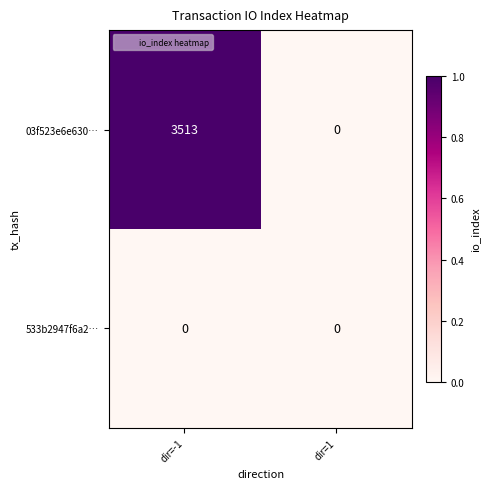

The value of 533b2947f6a2… at dir=-1 is 0. True or false?

True